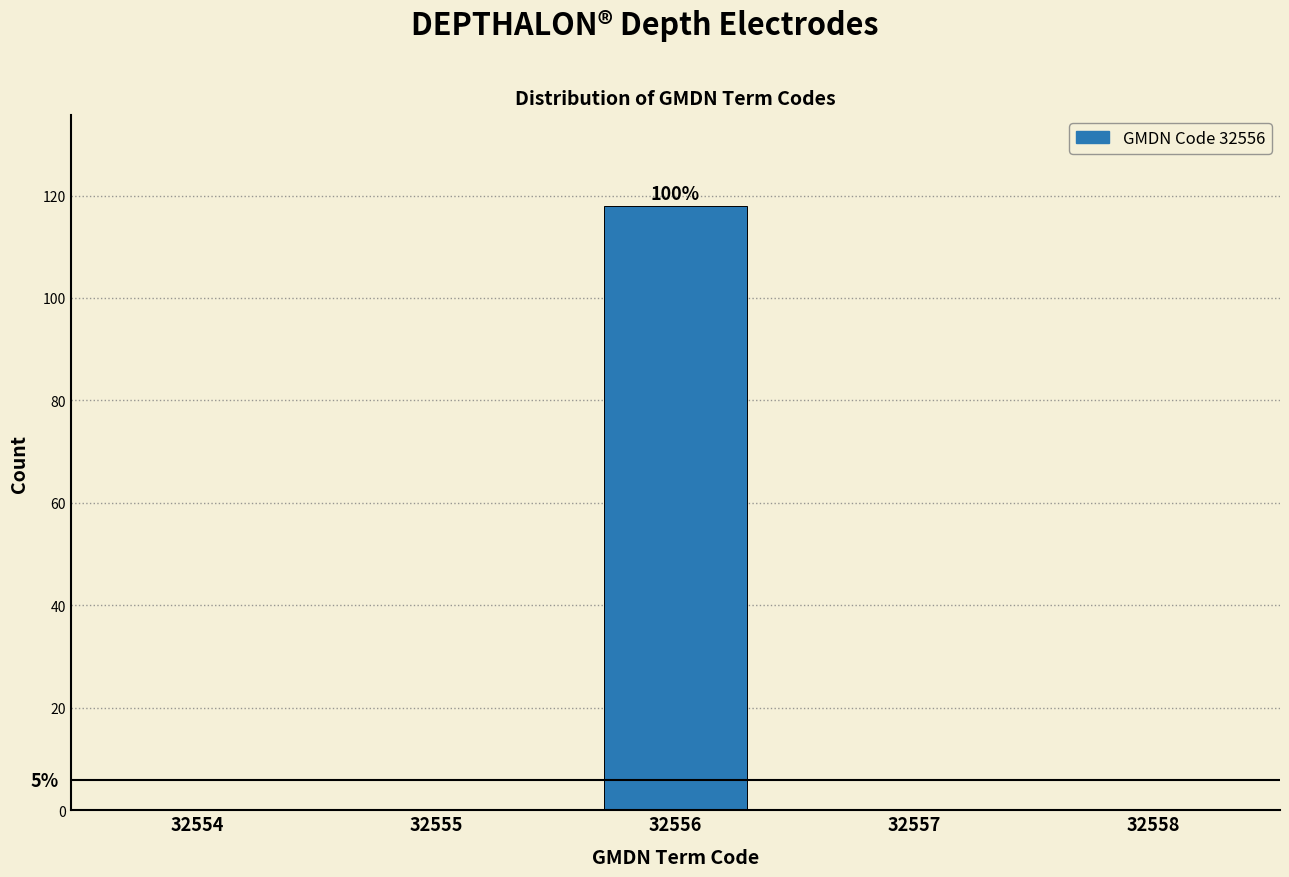

Reading left to right, transcribe all the data shown in this chart.

32554=0	32555=0	32556=118	32557=0	32558=0